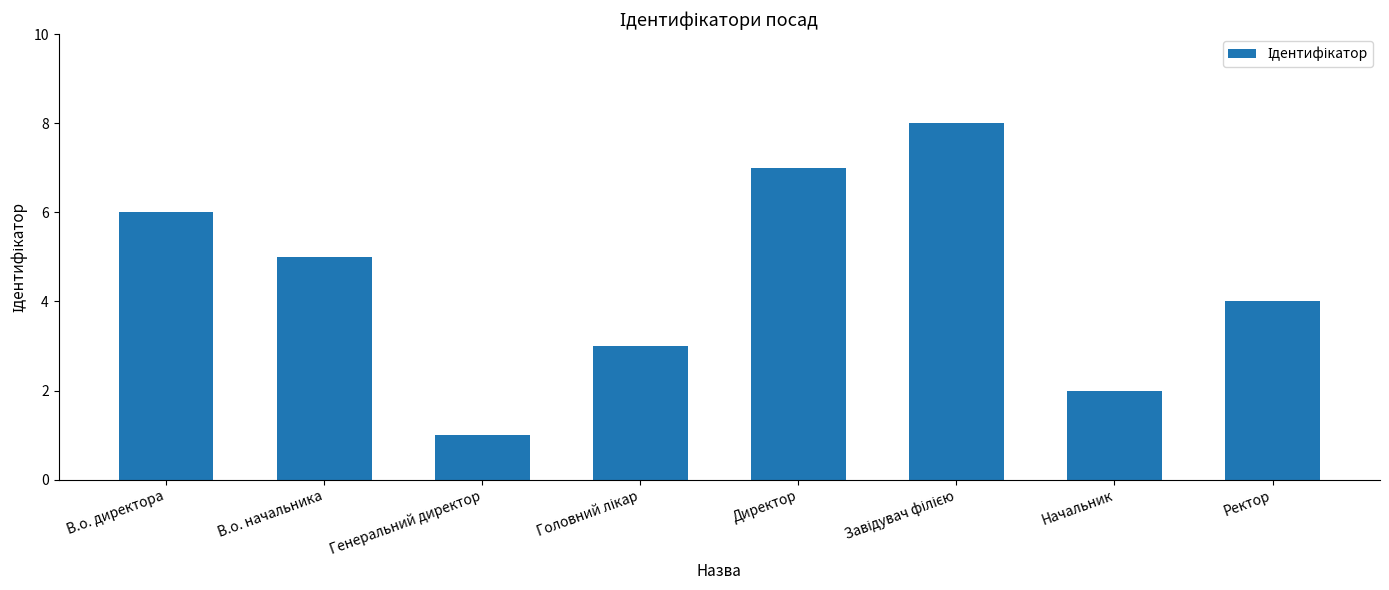

Is it true that the value at Генеральний директор is 2?

False